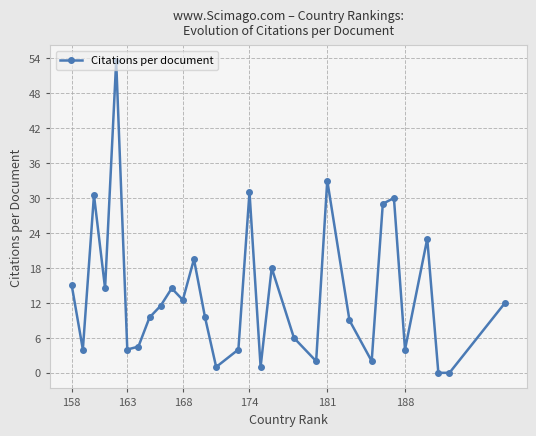

What is the value of the 30th point from the left?

12.0